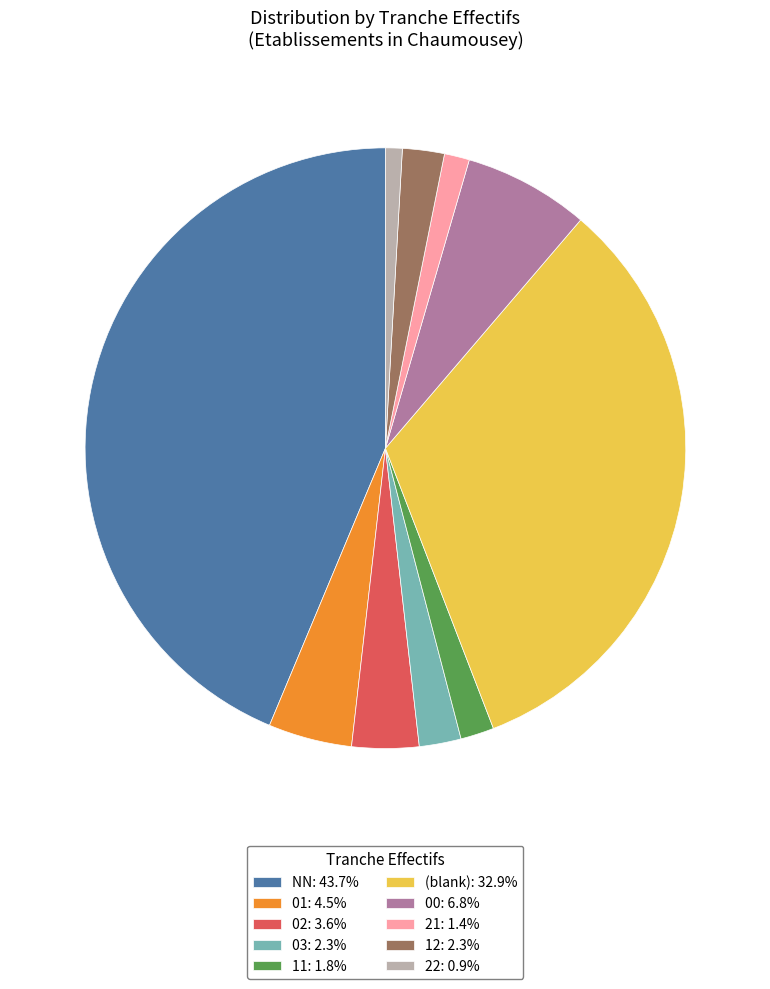

Is there a majority slice in this chart?

No